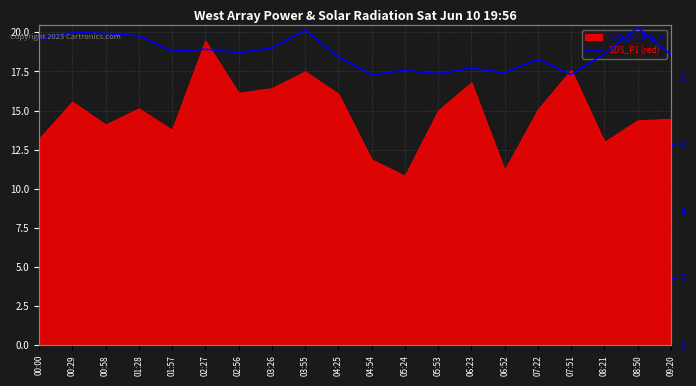

Approximately how many times larger is the value at 00:58 compared to 03:26?

1.0